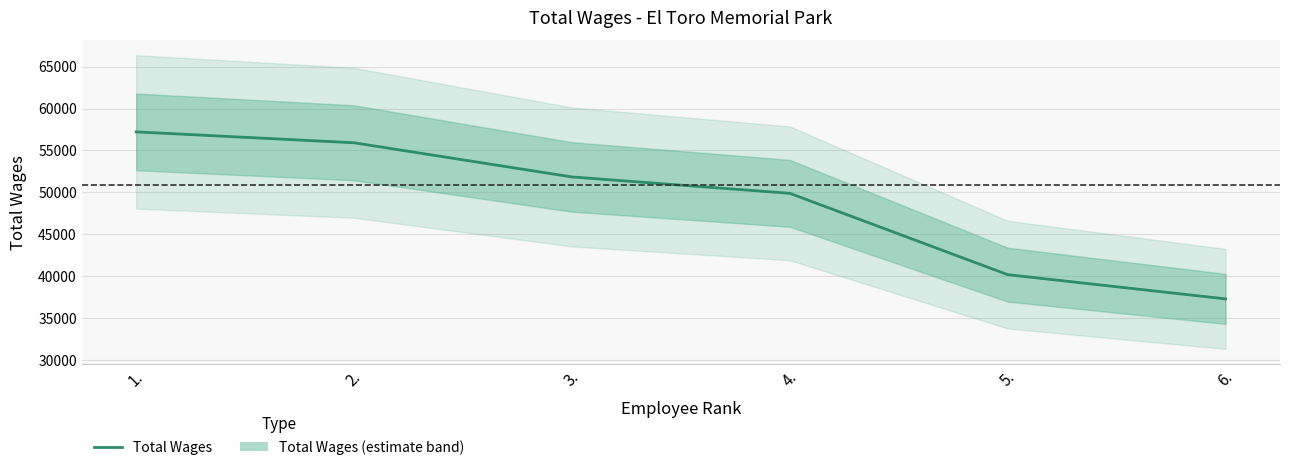

What is the label of the 1st point from the right?

6.